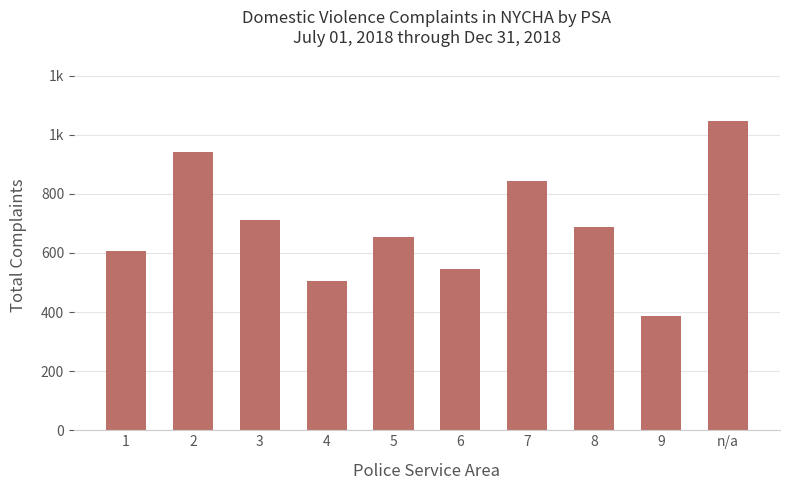

Are the bars horizontal?

No